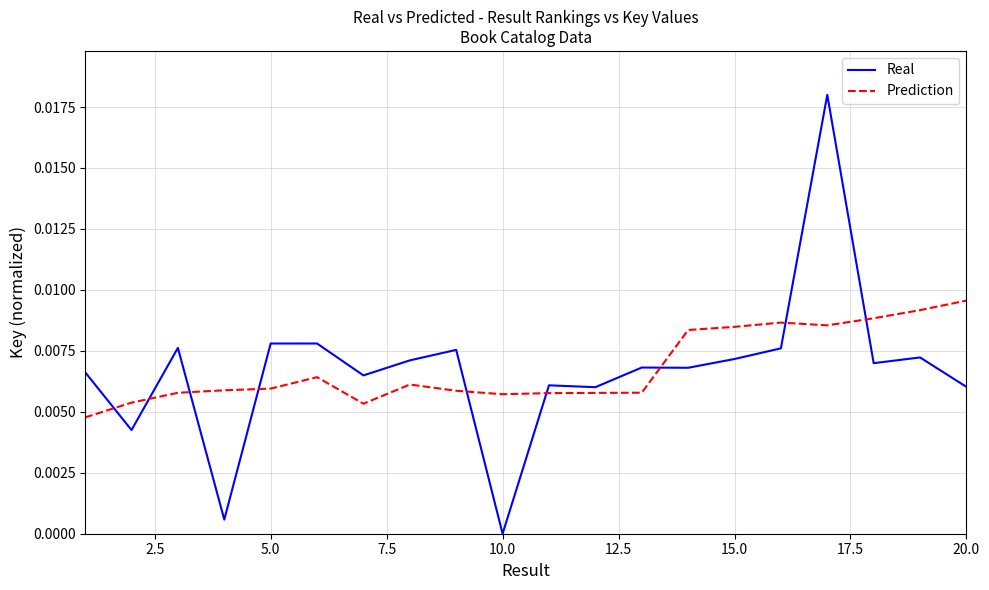

True or false: Real and Prediction cross at least once.

True